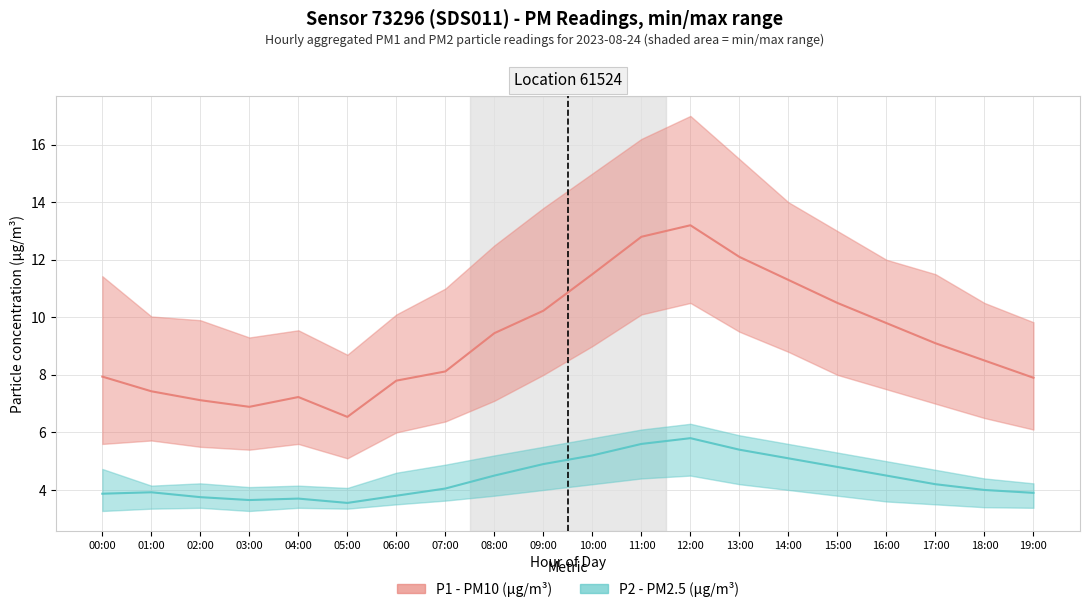

What is the difference between the P1_min values at 09:00 and 19:00?

1.9